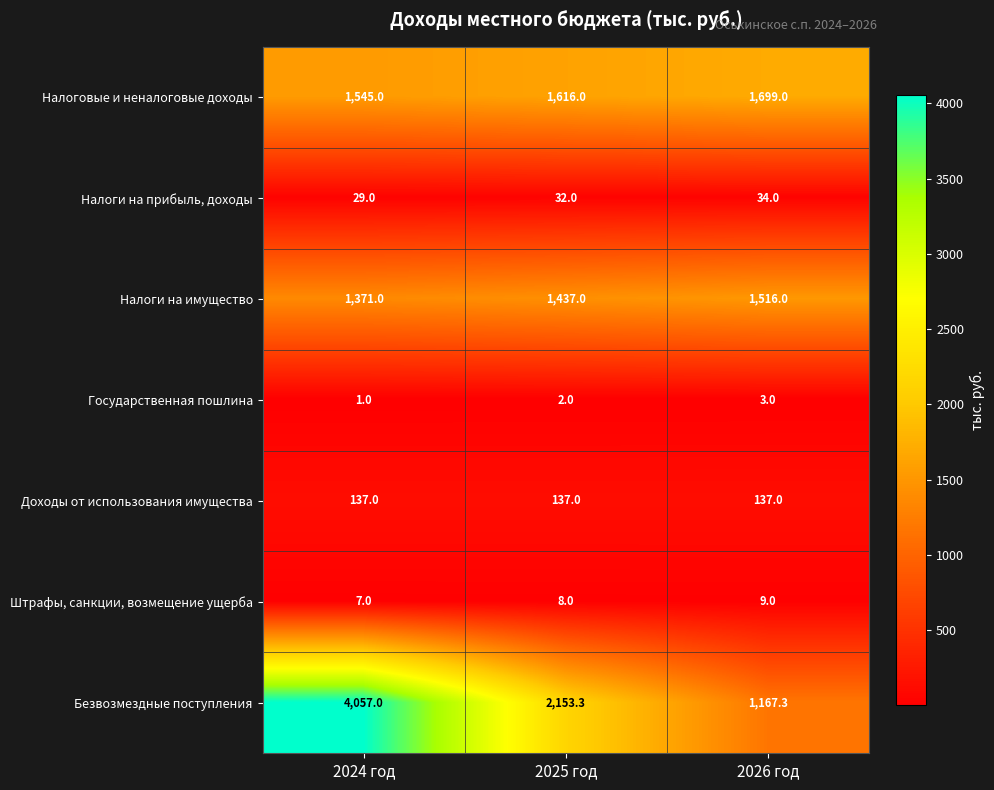

Which series has the largest total across all categories?

Безвозмездные поступления